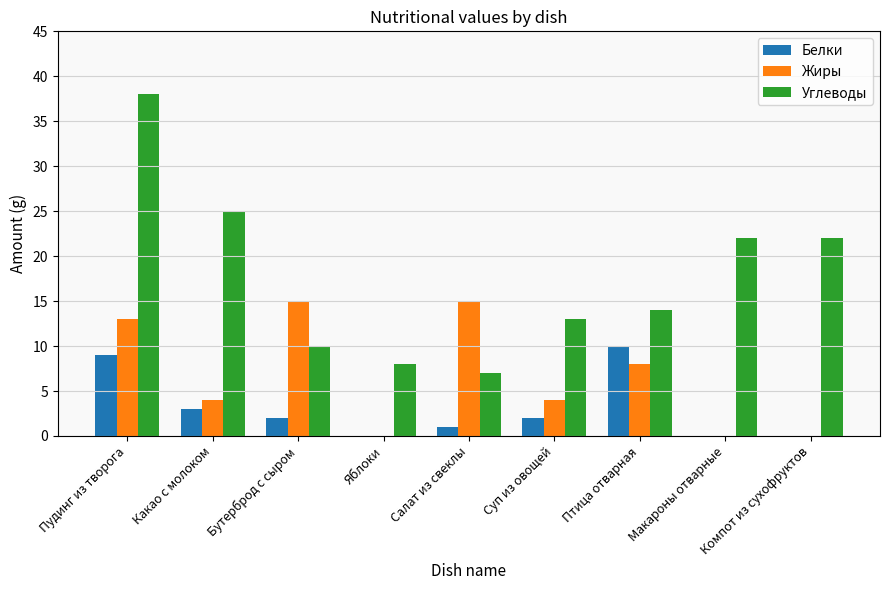

Which series changed the most between Бутерброд с сыром and Суп из овощей?

Жиры